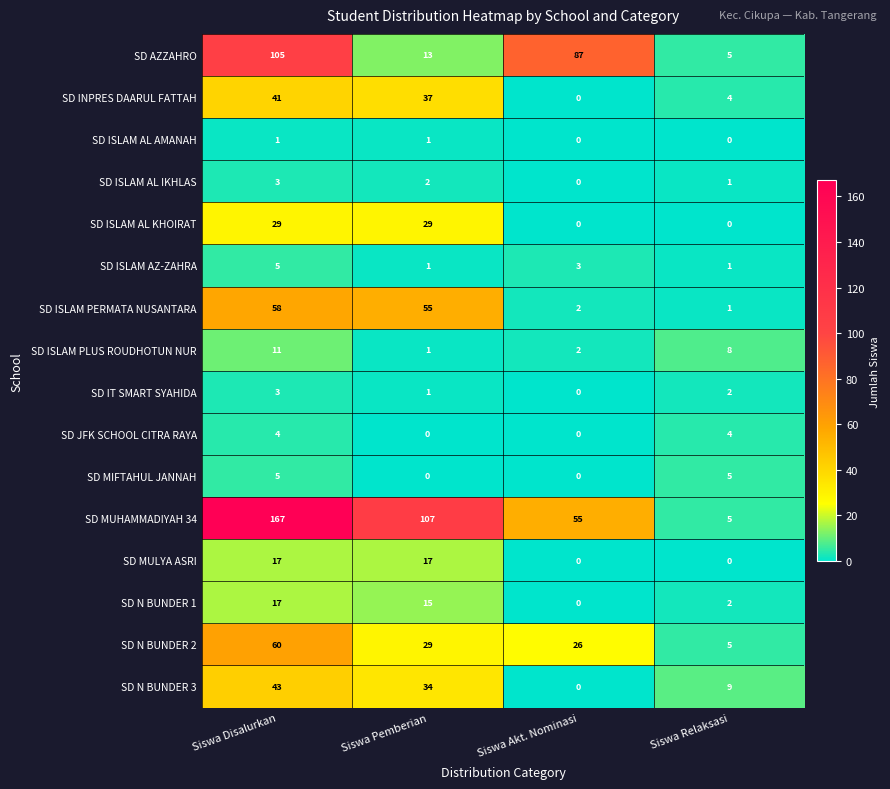

The SD ISLAM PERMATA NUSANTARA series shows 35 at Siswa Disalurkan. True or false?

False